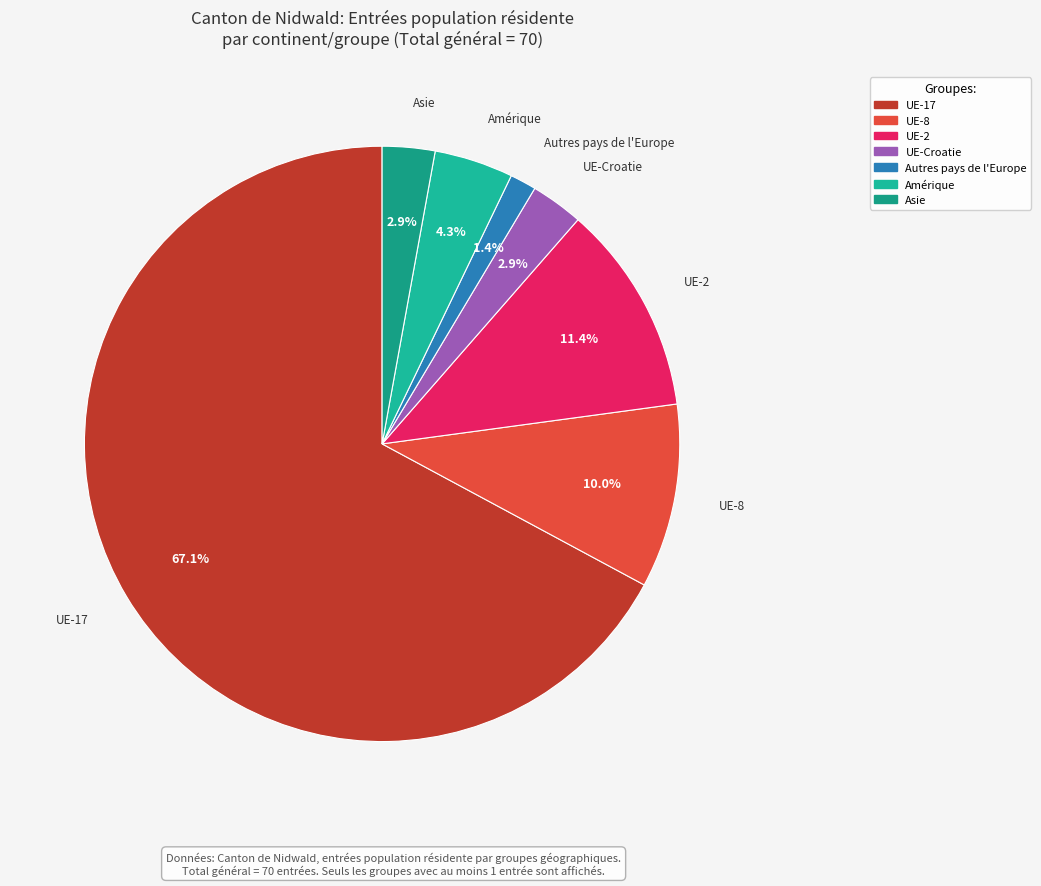

Count the number of slices in the pie.

7